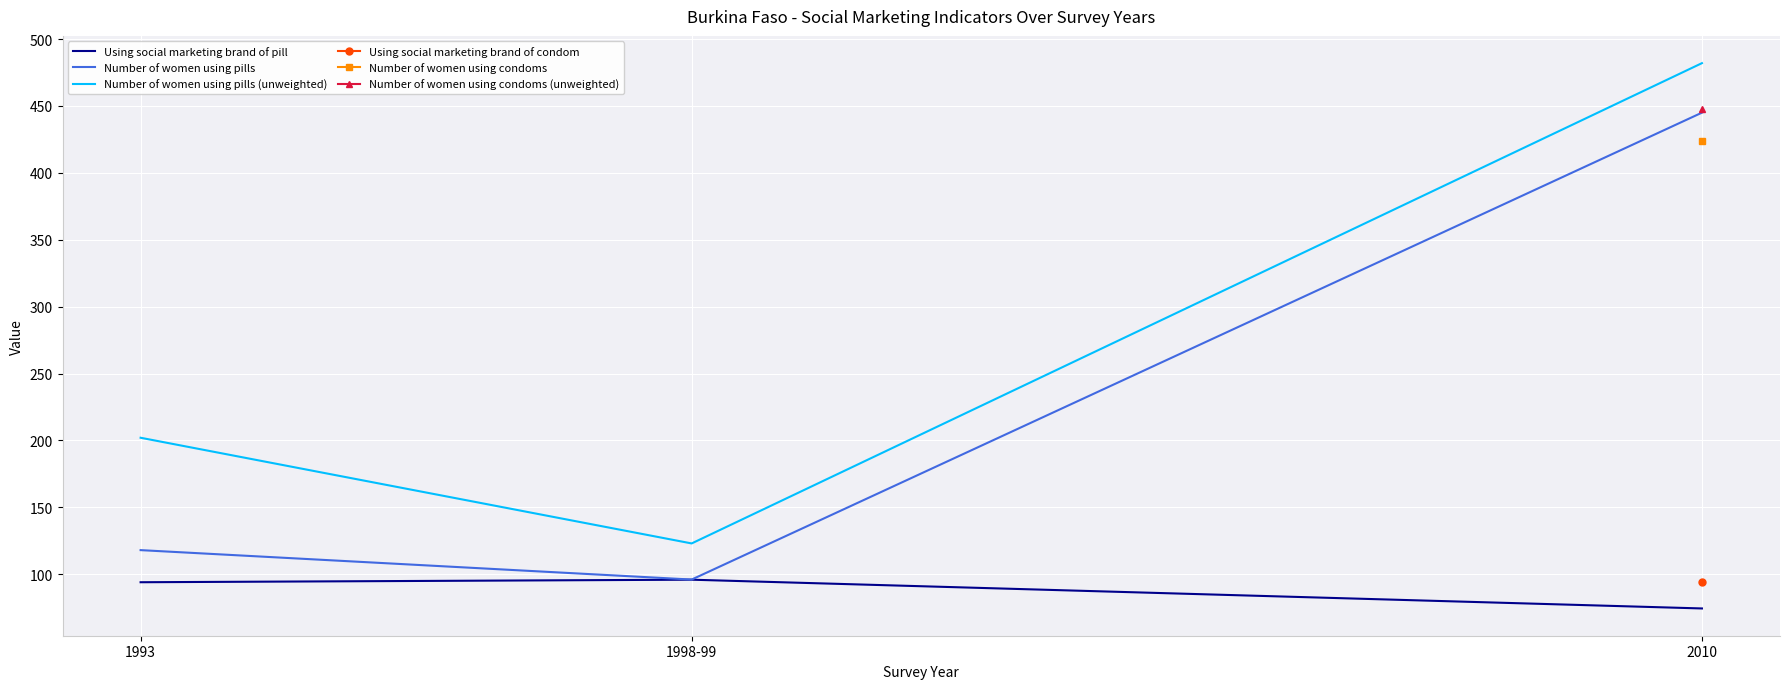

Reading left to right, transcribe all the data shown in this chart.

Using social marketing brand of pill: 1993=94.0	1998-99=95.9	2010=74.4
Number of women using pills: 1993=118.0	1998-99=96.0	2010=445.0
Number of women using pills (unweighted): 1993=202.0	1998-99=123.0	2010=482.0